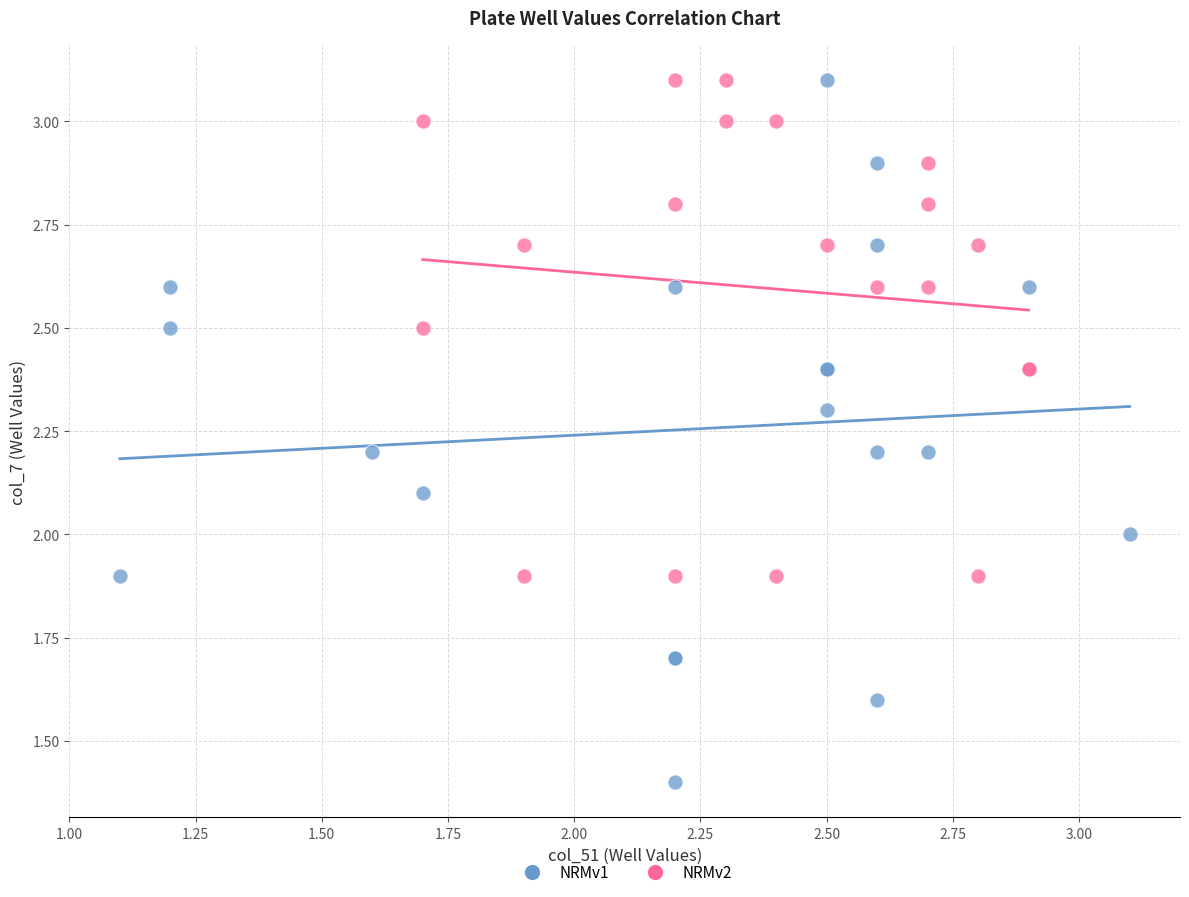

Which series reaches the minimum Y coordinate?

NRMv1